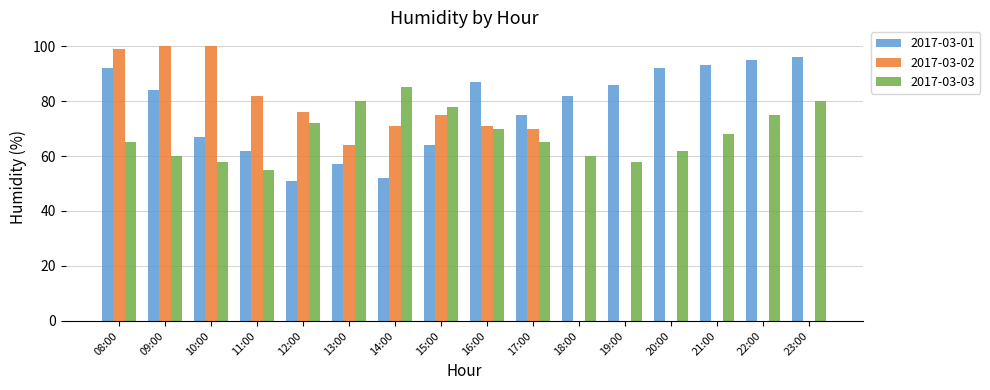

What is the sum of all 2017-03-02 values?

808